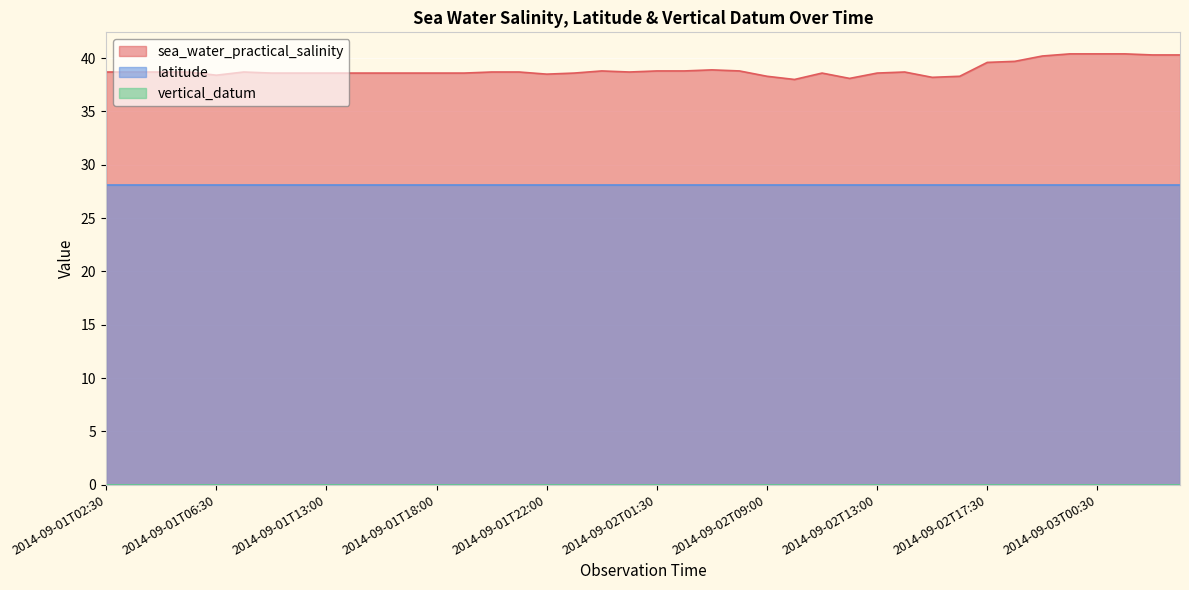

Where is sea_water_practical_salinity nearest to the value 39?

2014-09-02T05:00